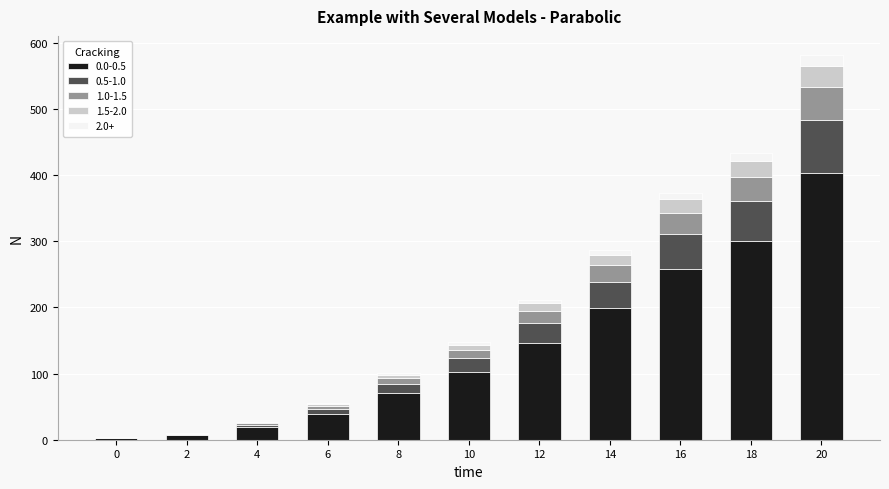

At which category is the sum across all series the highest?

20